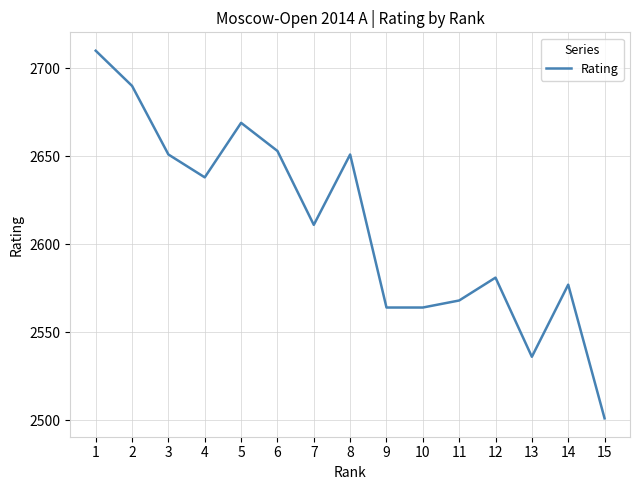

Reading left to right, what are all the values shown in this chart?

1=2710	2=2690	3=2651	4=2638	5=2669	6=2653	7=2611	8=2651	9=2564	10=2564	11=2568	12=2581	13=2536	14=2577	15=2501